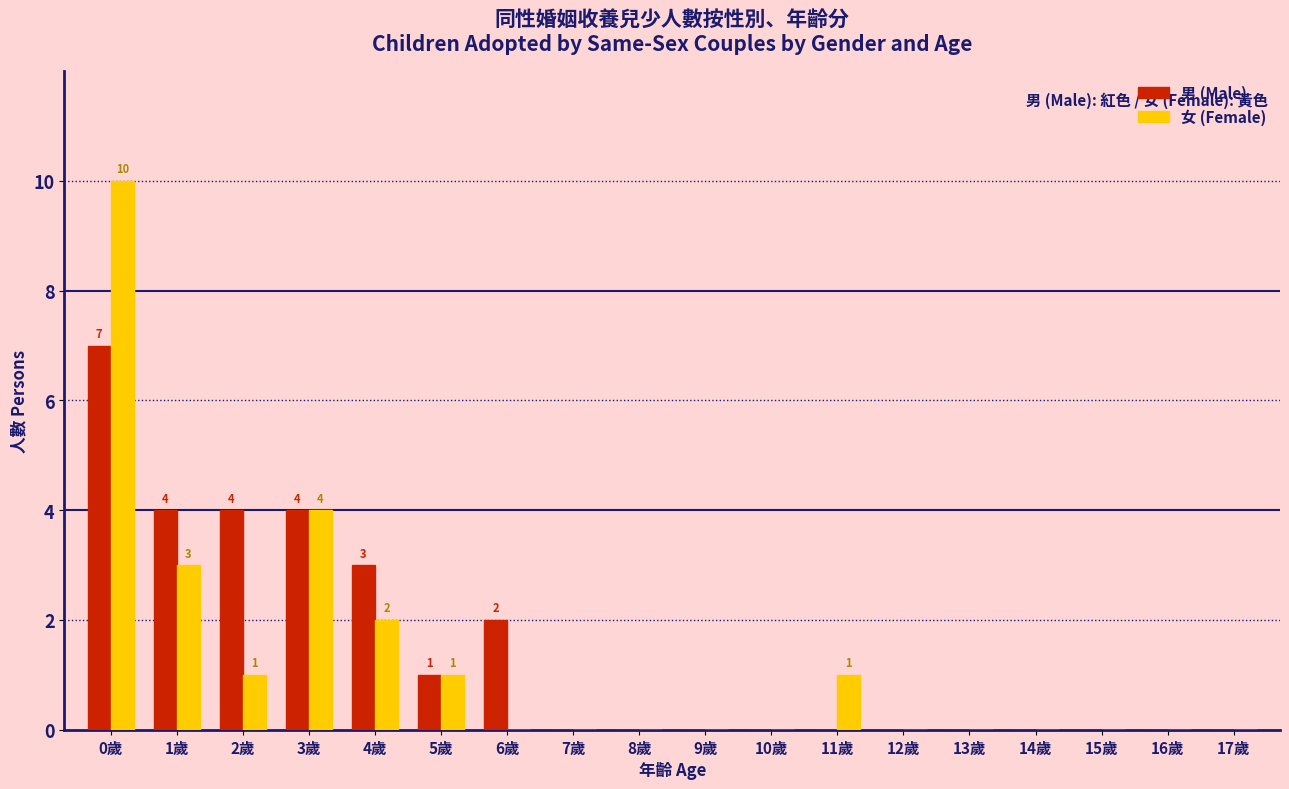

At which label is 女 (Female) closest to 5?

3歲